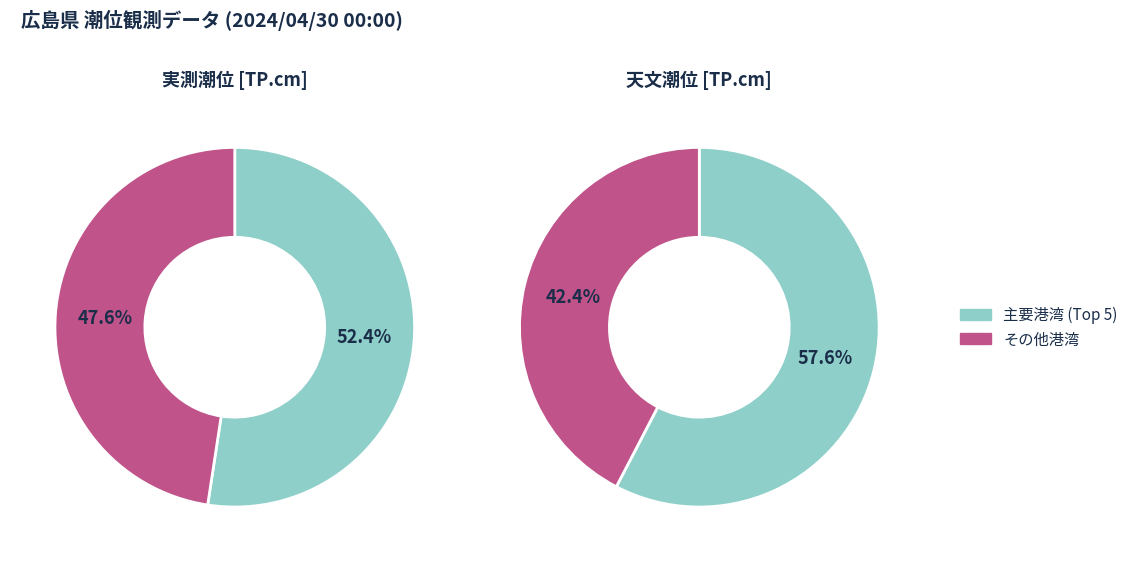

Is it true that 柿浦港 is 3% of the pie?

False